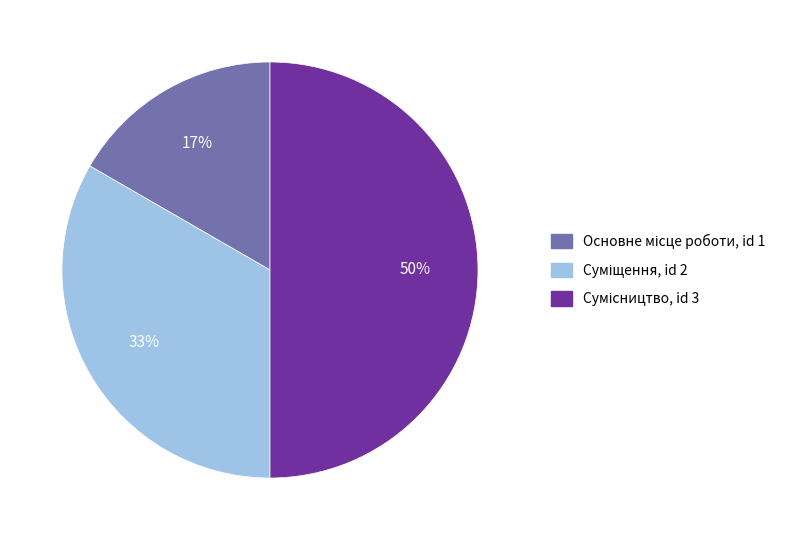

To the nearest percent, what is the difference between the largest and smallest slice percentages?

33%